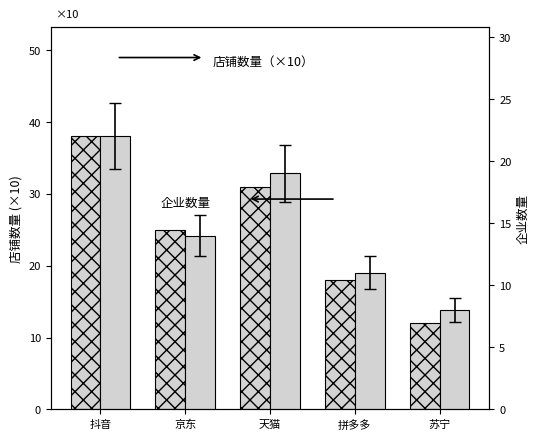

What is the sum of the 店铺数量（×10） values at 苏宁 and 天猫?

43